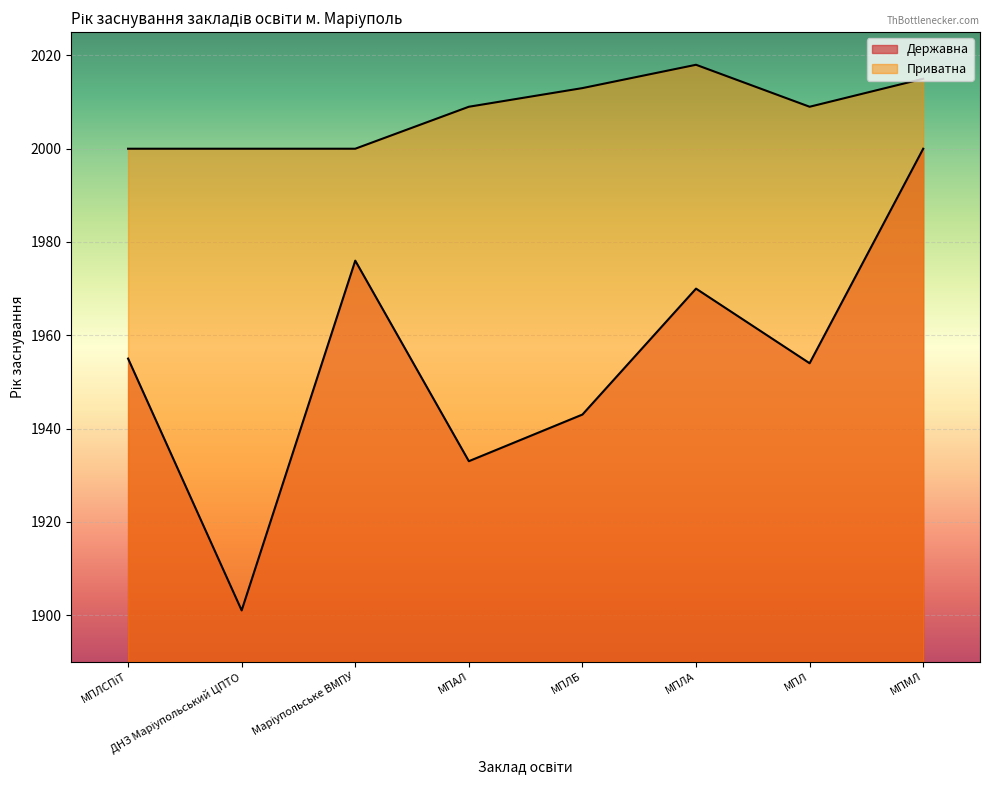

Which category has the lowest value in the Державна series?

ДНЗ Маріупольський ЦПТО